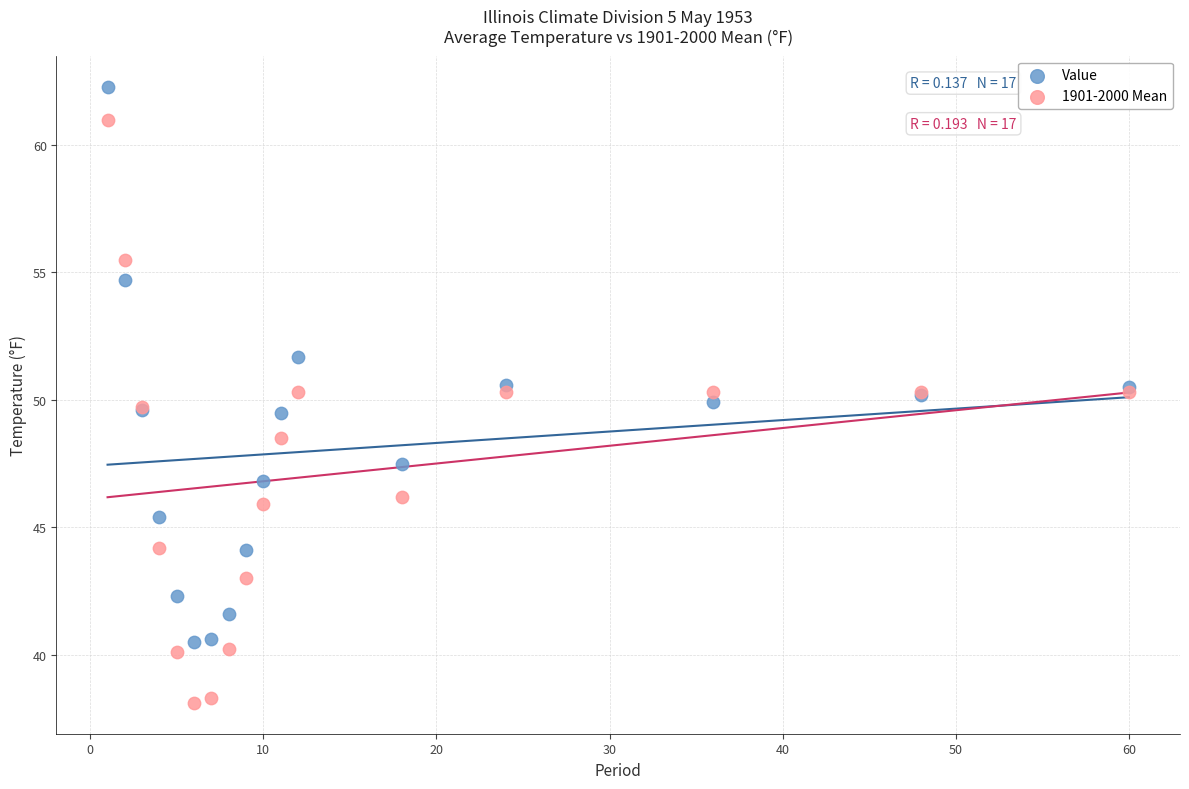

Which series has the largest Y range (max minus min)?

1901-2000 Mean